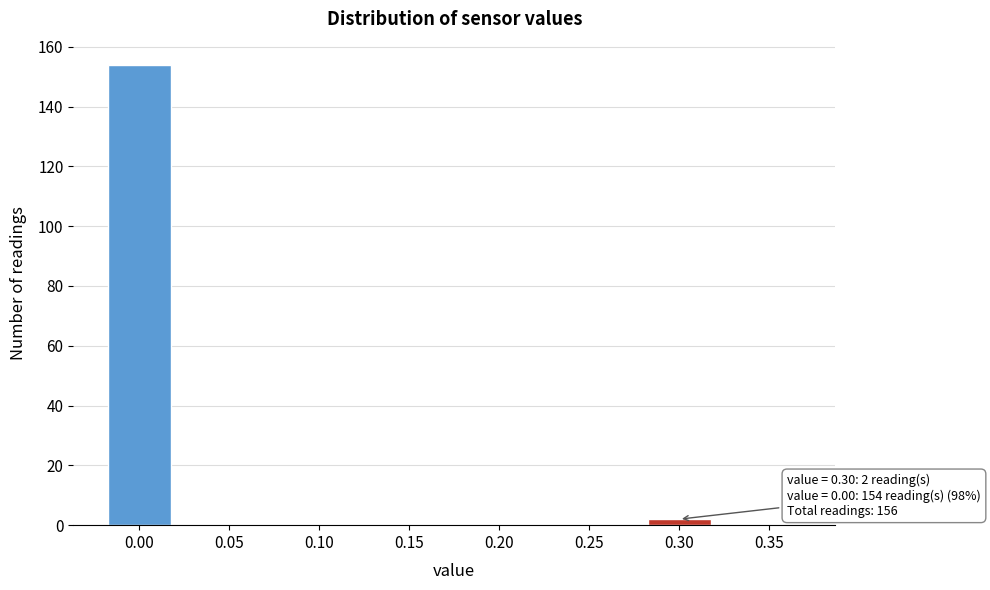

Reading left to right, transcribe all the data shown in this chart.

0.00=154	0.05=0	0.10=0	0.15=0	0.20=0	0.25=0	0.30=2	0.35=0